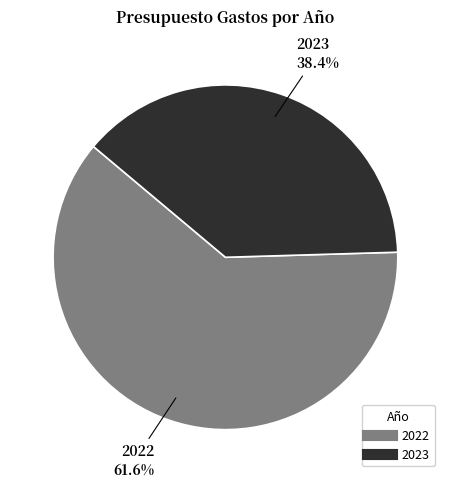

To the nearest percent, what is the difference between the largest and smallest slice percentages?

23%